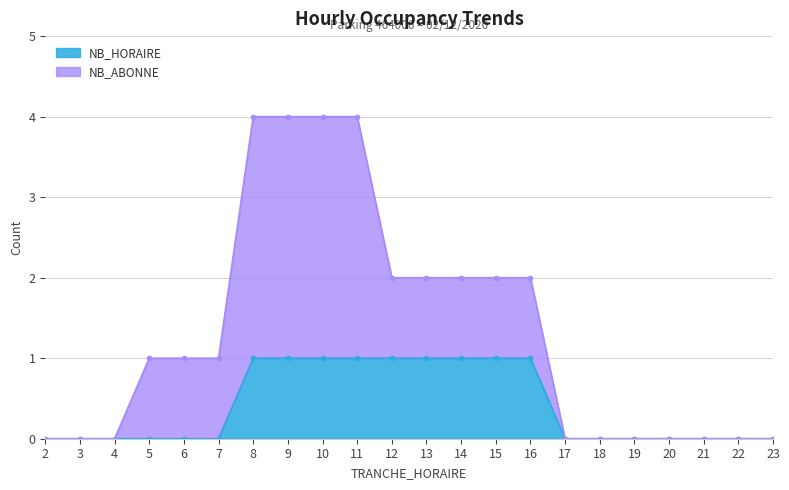

The chart shows a value of 0 at 19. True or false?

True